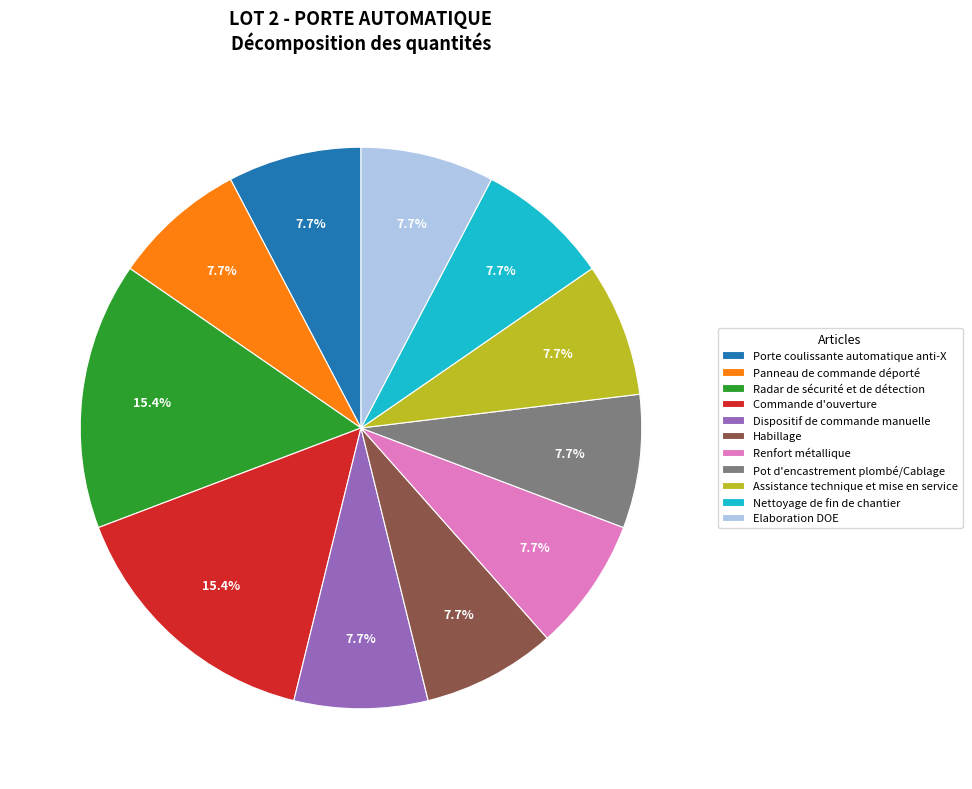

The Radar de sécurité et de détection slice represents 15% of the pie. True or false?

True